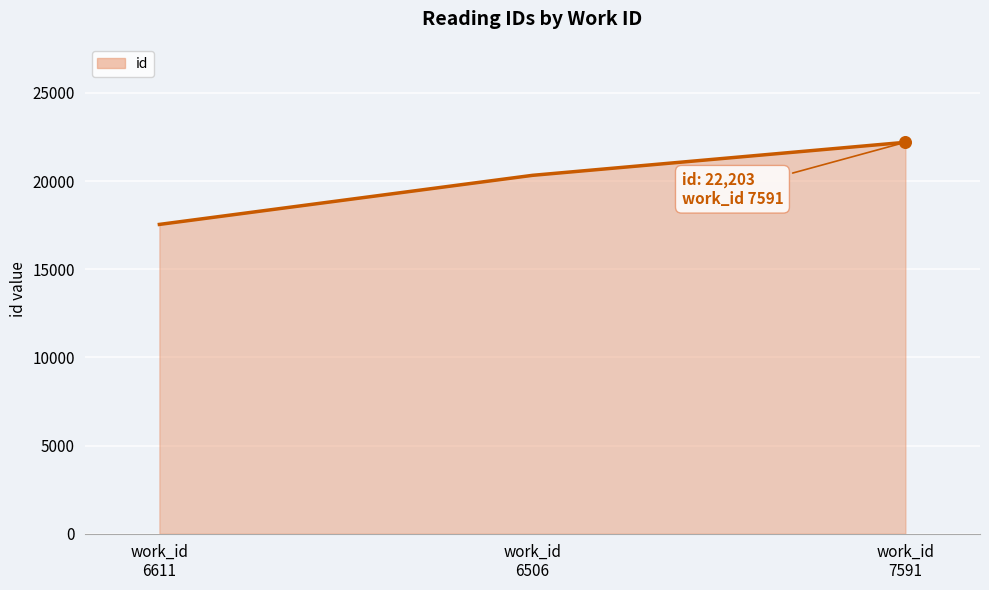

Which has a higher value, work_id
6611 or work_id
7591?

work_id
7591